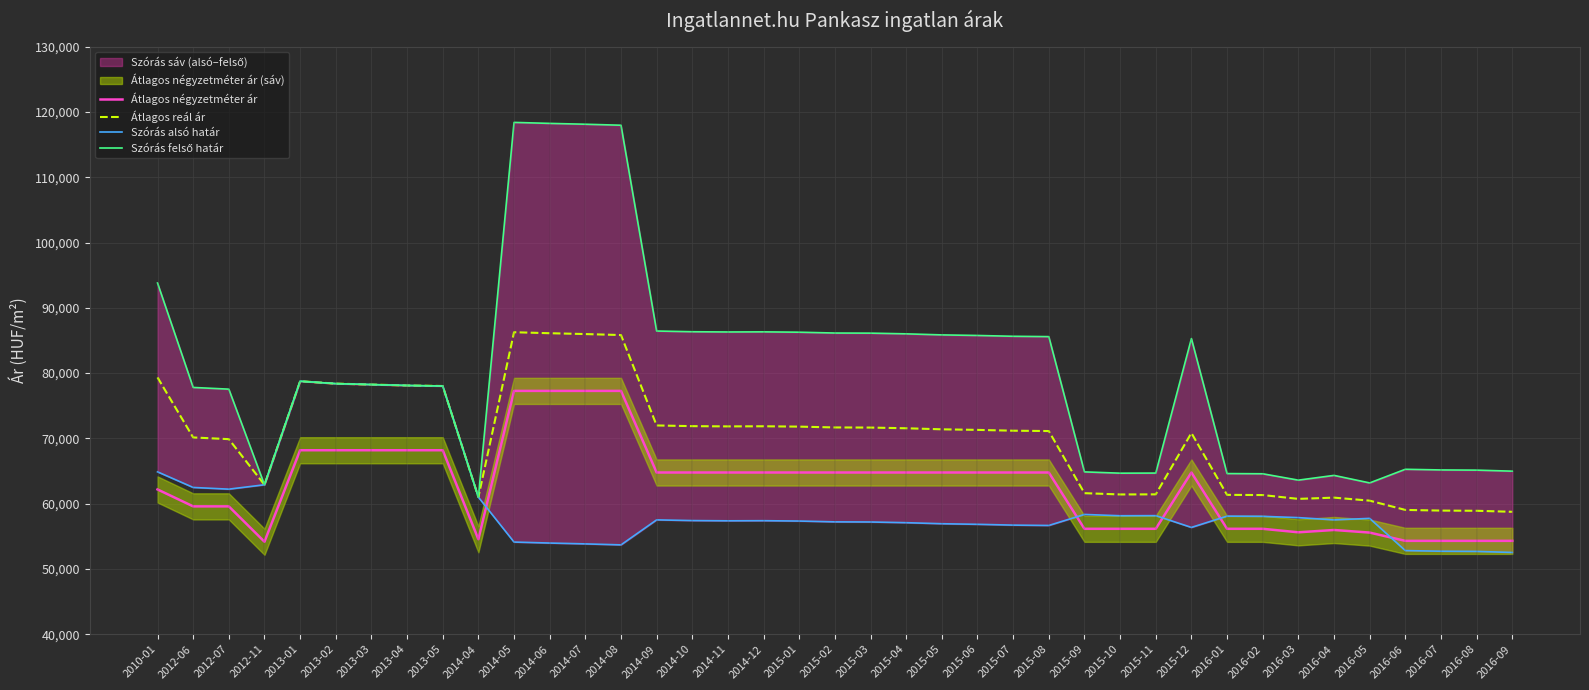

Is it true that Szórás felső határ equals 95628 at 2015-10?

False